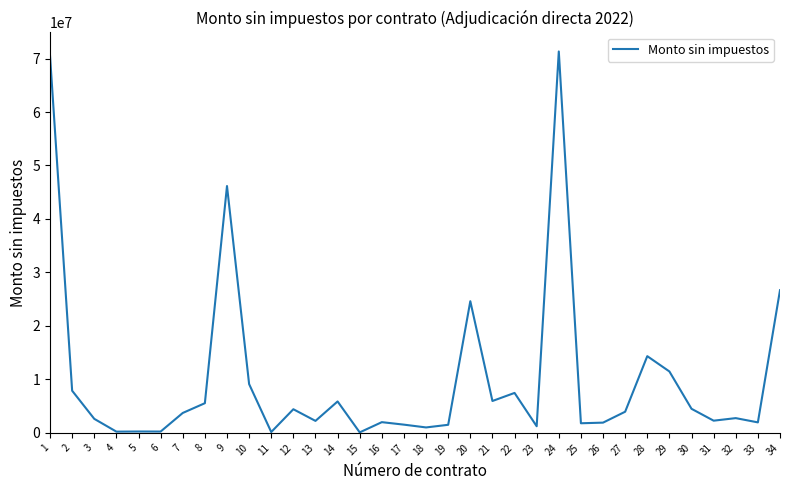

What is the maximum value shown in the chart?

71323332.0